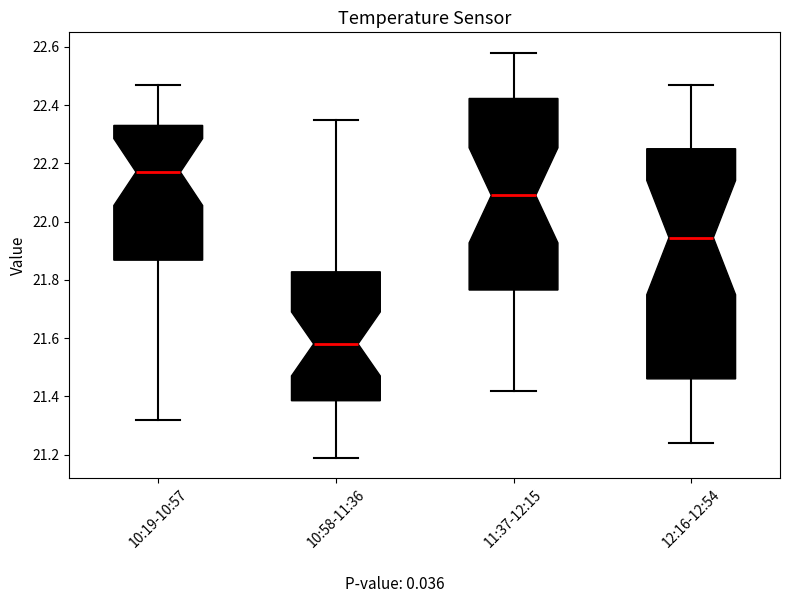

Comparing the boxes themselves (not the whiskers), which one is the tallest?

12:16-12:54